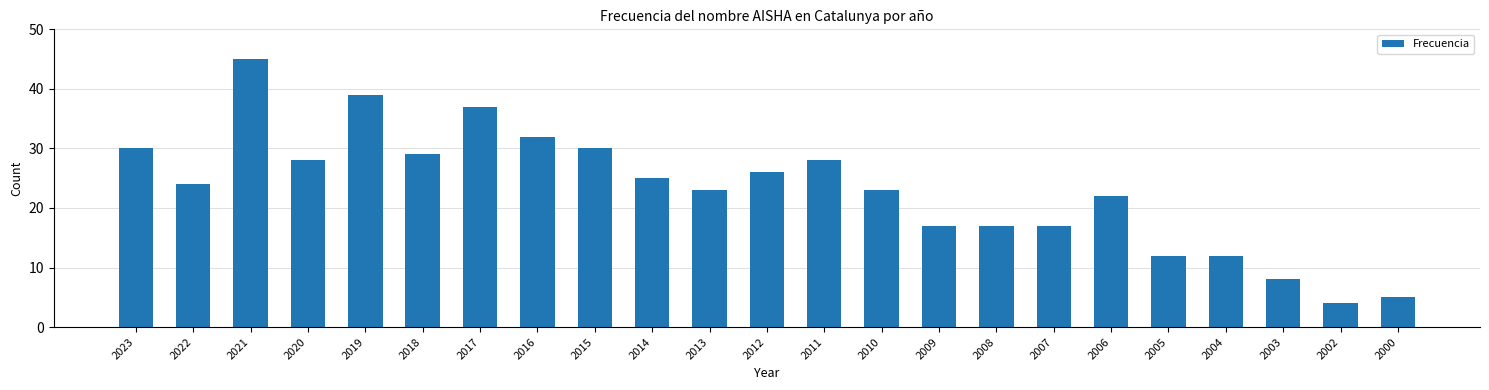

What is the change in value from 2023 to 2002?

-26